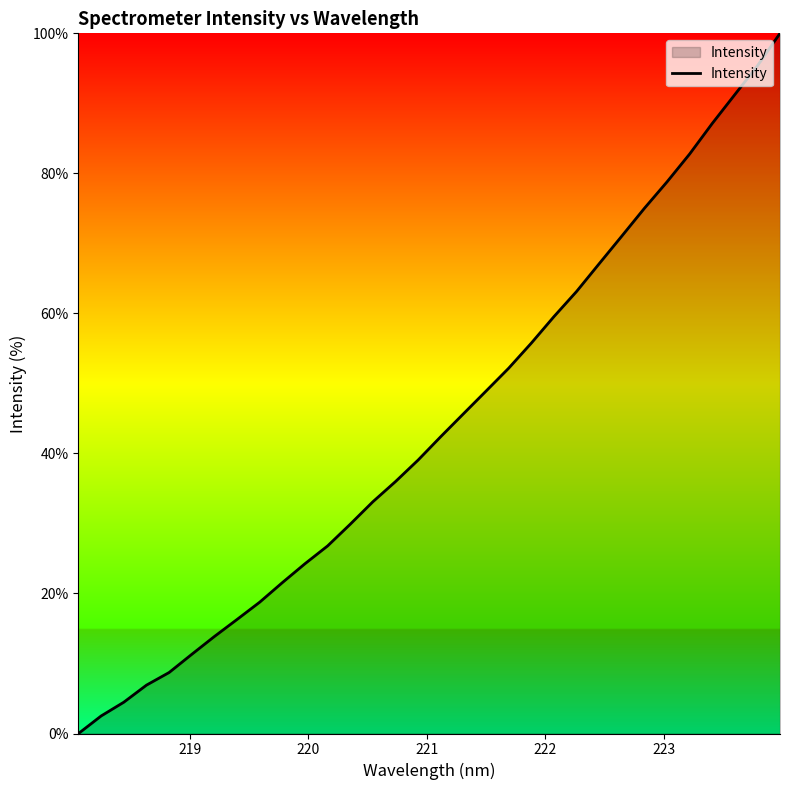

How many lines are shown in the chart?

1